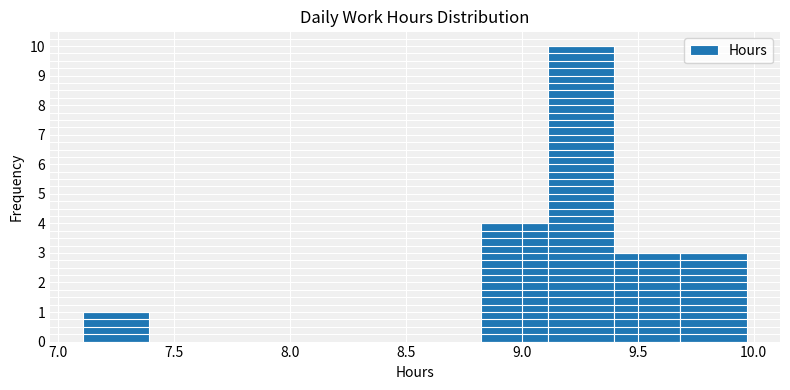

Reading left to right, transcribe this chart: for each bar, give the range it covers on the x-axis and its height. Neither the bar edges nor the heights are printed on the chart, so give them approximately, as read against the axes.

7.10 to 7.40: 1
7.40 to 7.70: 0
7.70 to 7.95: 0
7.95 to 8.25: 0
8.25 to 8.55: 0
8.55 to 8.85: 0
8.85 to 9.10: 4
9.10 to 9.40: 10
9.40 to 9.70: 3
9.70 to 9.95: 3